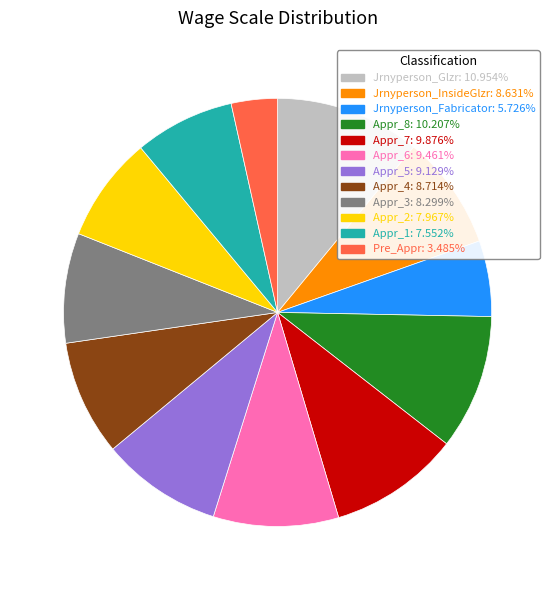

Is there any slice that represents more than half of the pie?

No